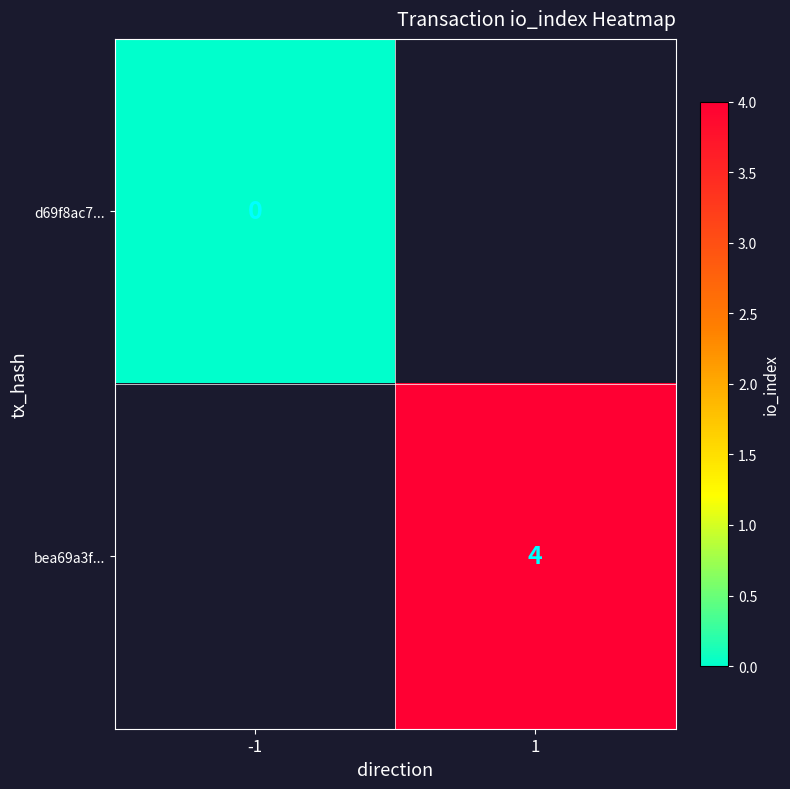

The bea69a3f... series shows 6 at 1. True or false?

False